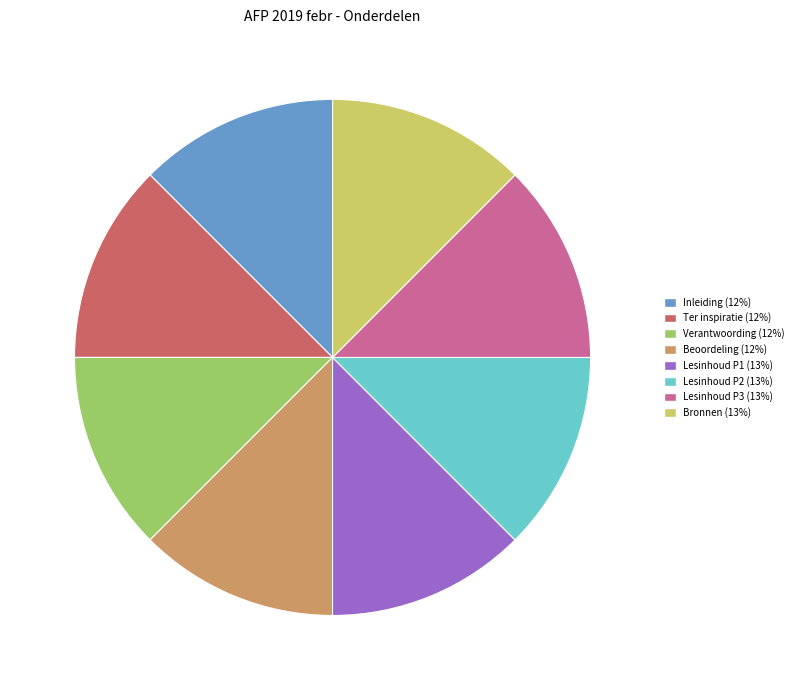

How many segments does this pie chart have?

8